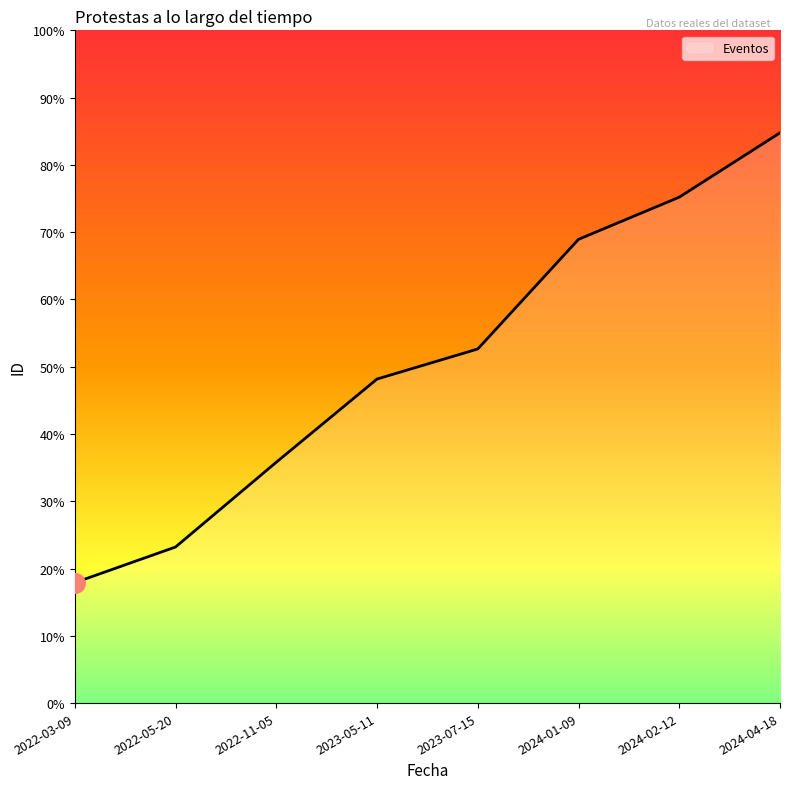

Does the chart display data point markers on the line(s)?

No